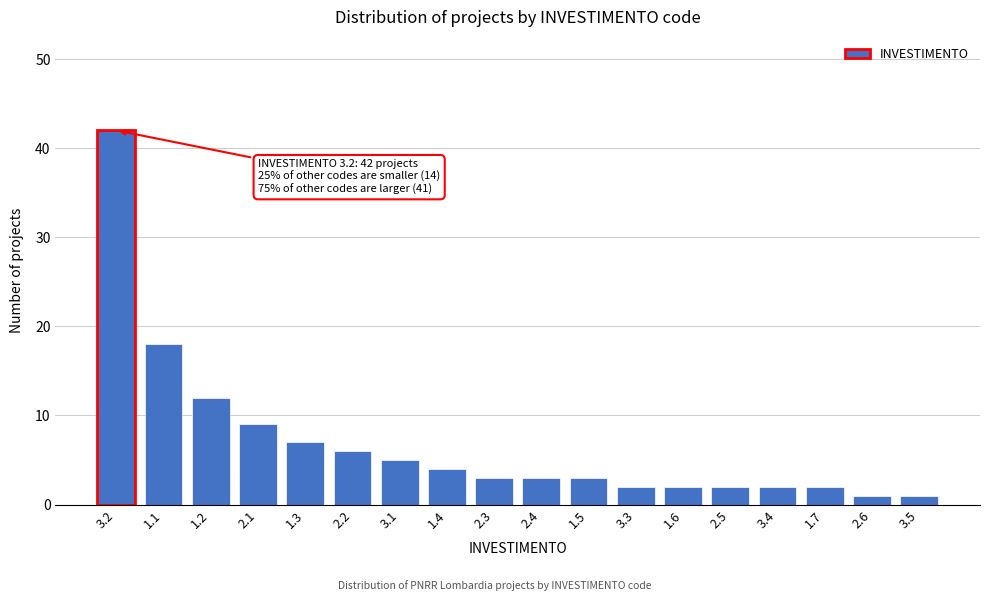

Reading left to right, list all the values displayed in this chart.

3.2=42	1.1=18	1.2=12	2.1=9	1.3=7	2.2=6	3.1=5	1.4=4	2.3=3	2.4=3	1.5=3	3.3=2	1.6=2	2.5=2	3.4=2	1.7=2	2.6=1	3.5=1